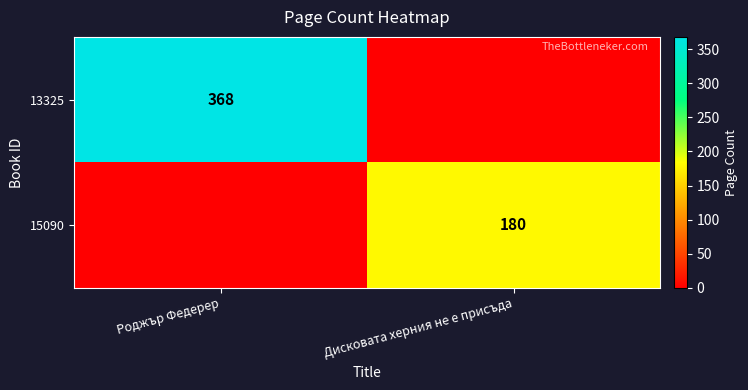

True or false: 13325 has a value of 368 at Роджър Федерер.

True